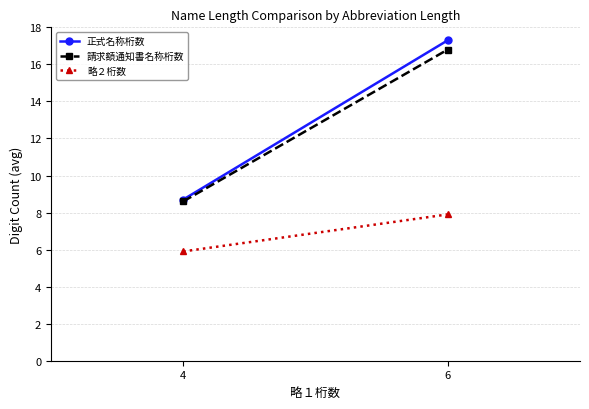

What is the sum of the 正式名称桁数 values at 4 and 6?

26.0